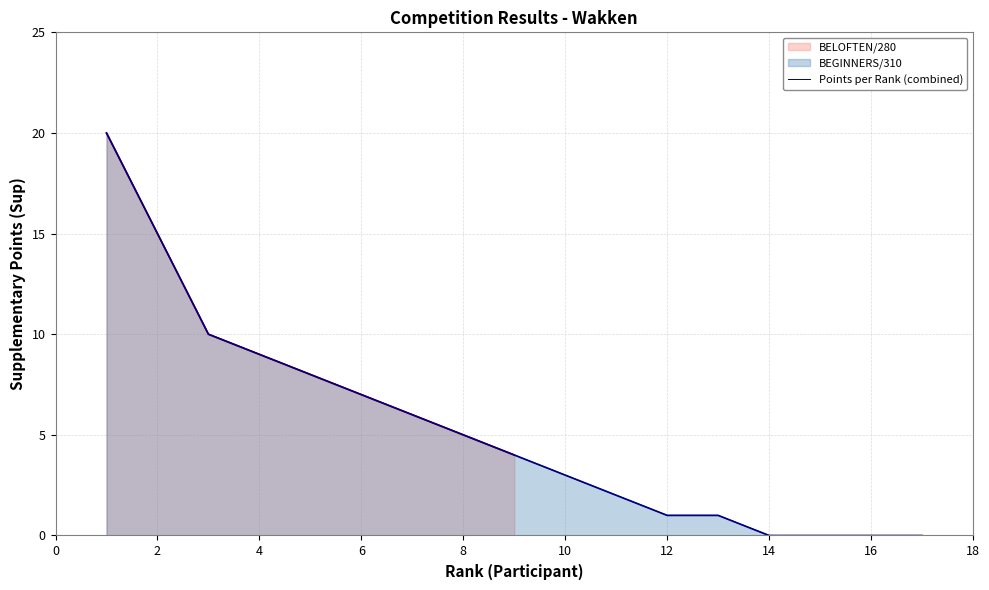

The BELOFTEN/280 series shows 15 at 2. True or false?

True